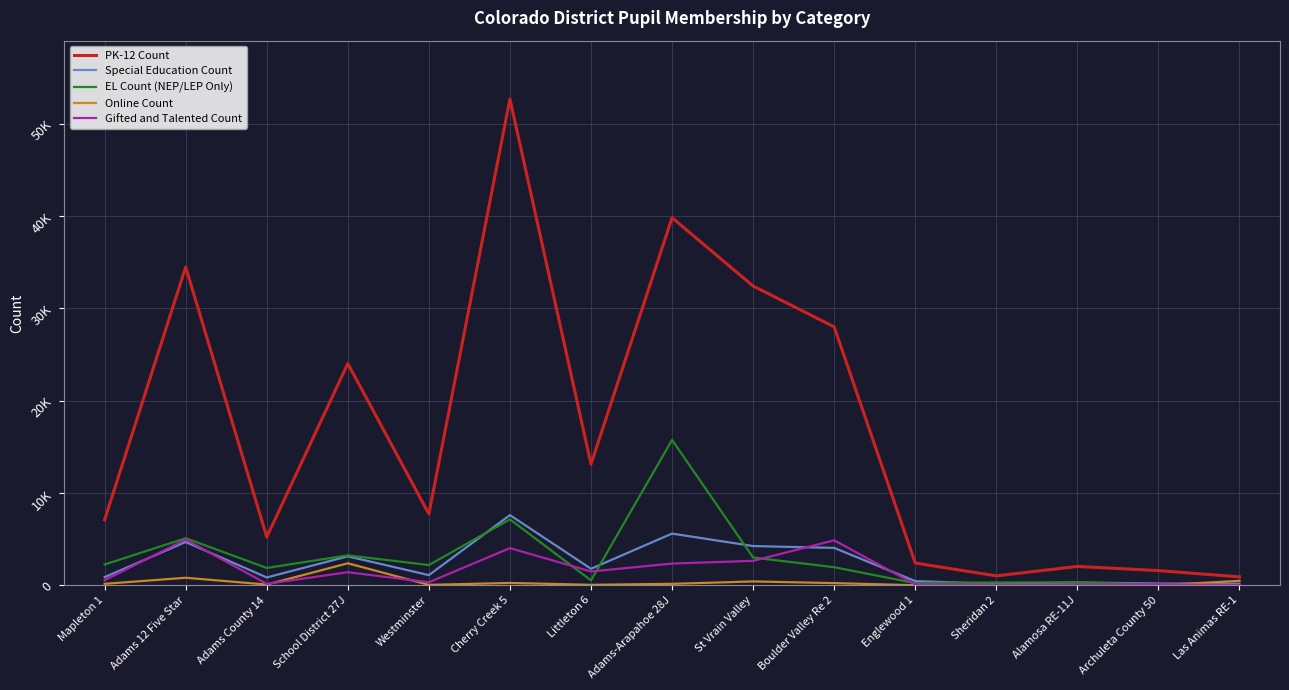

Does the chart display data point markers on the line(s)?

No